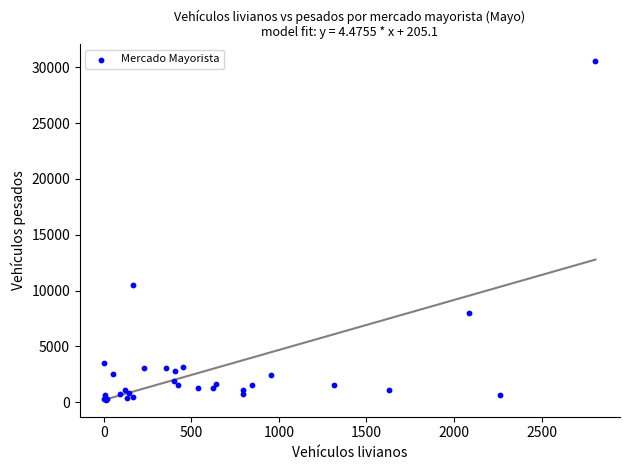

What Y value in the scatter plot is closest to 15376?

10466